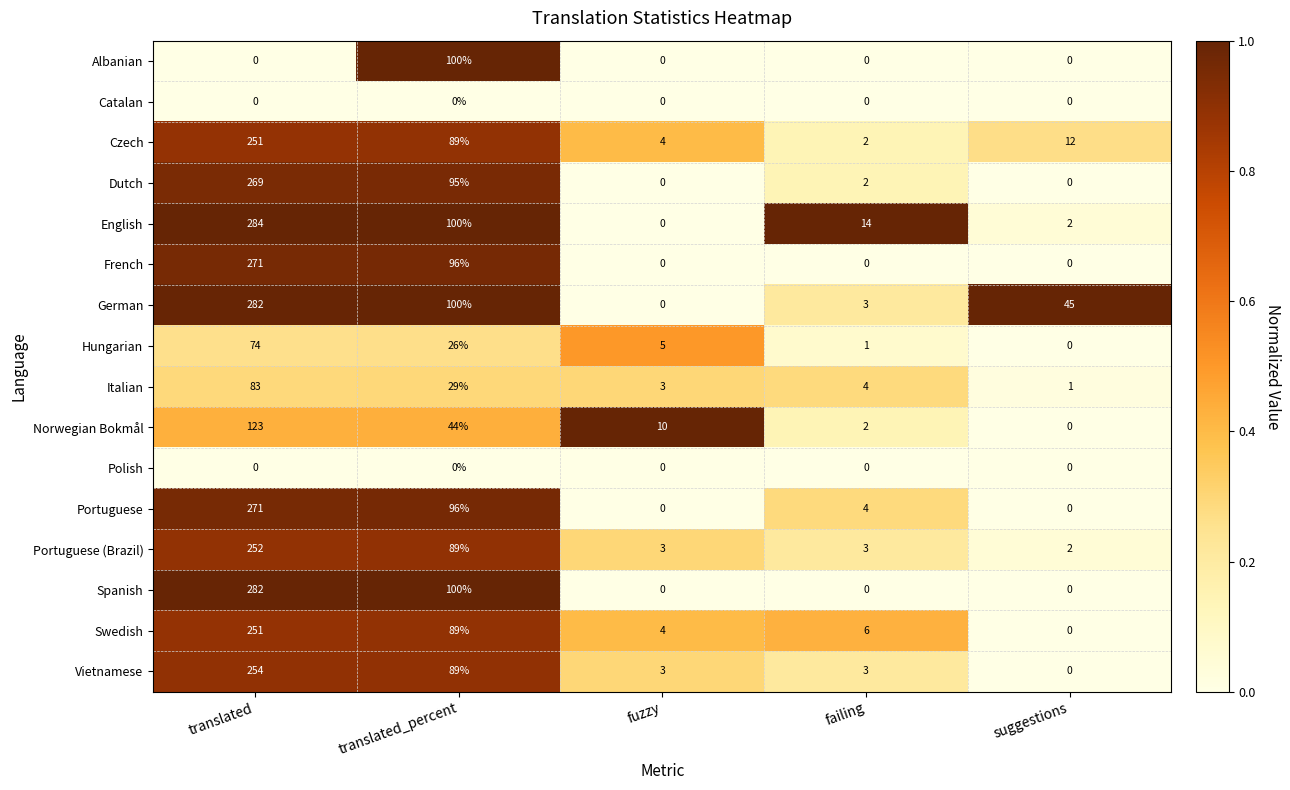

Where is Portuguese (Brazil) nearest to the value 127?

translated_percent